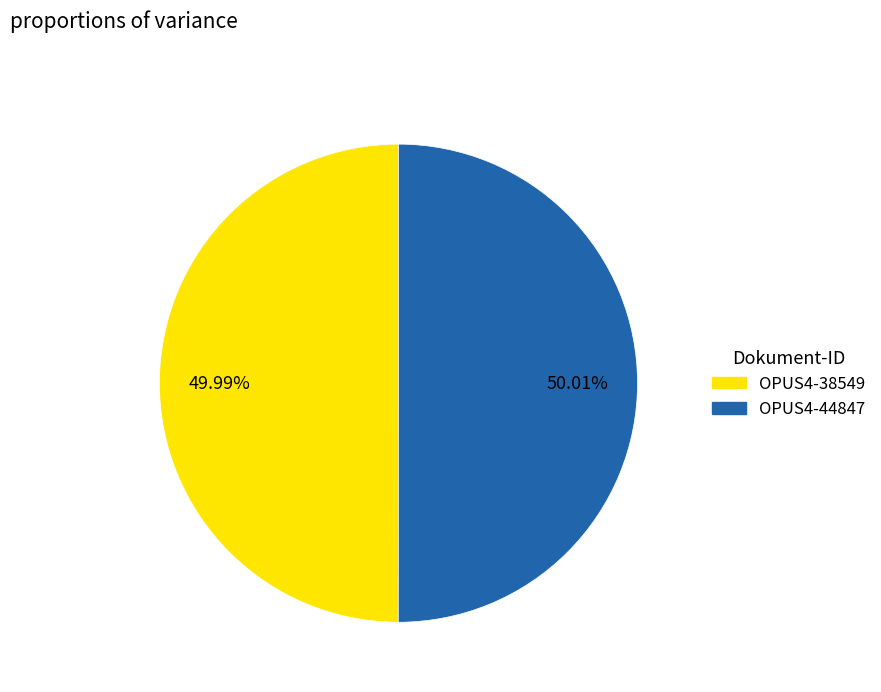

Does any single category account for the majority?

Yes